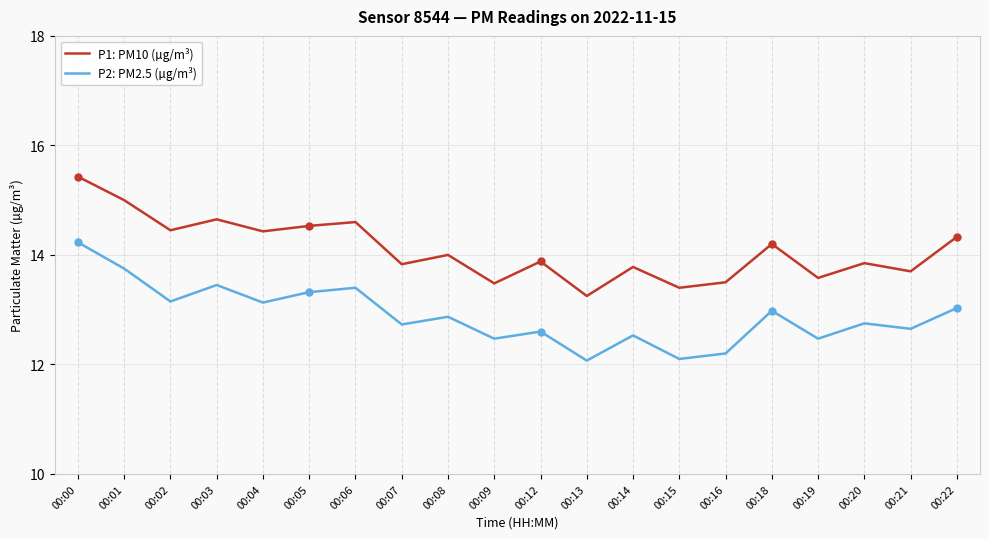

What is the difference between the maximum and minimum values in the P2: PM2.5 (µg/m³) series?

2.2